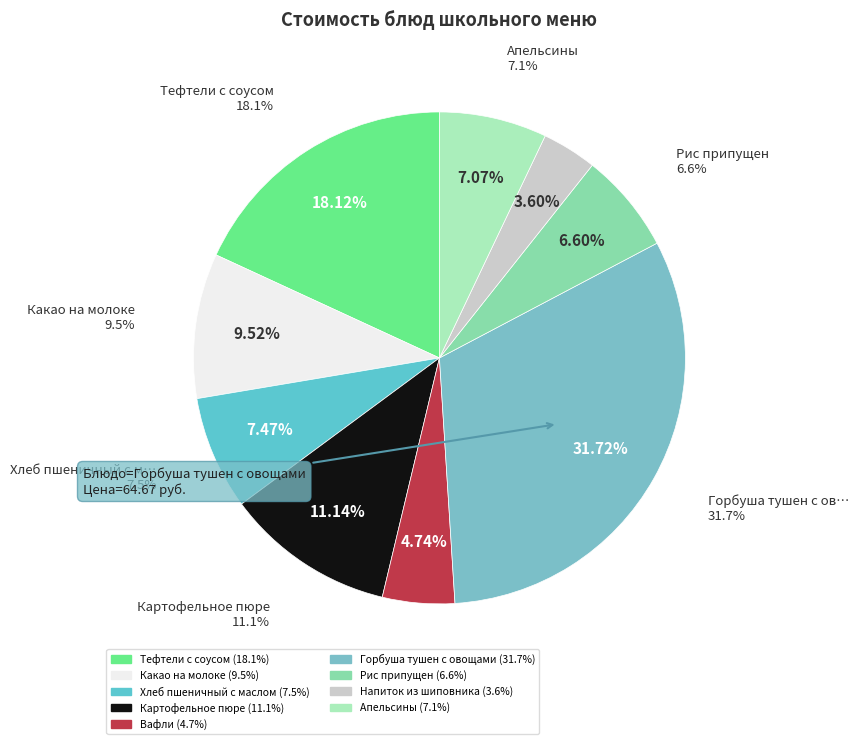

What is the total percentage of Какао на молоке and Вафли?

14.3%